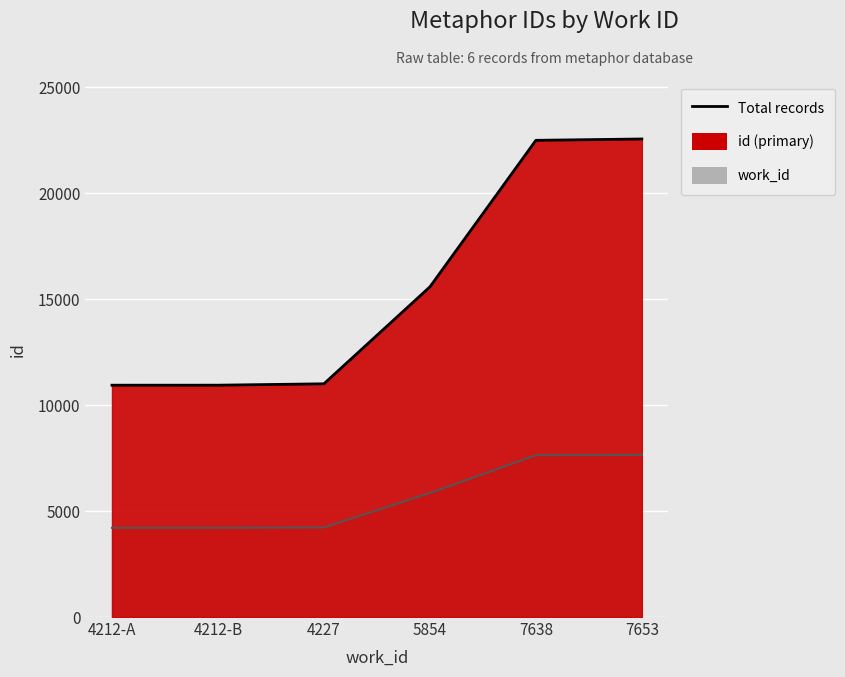

Reading left to right, transcribe all the data shown in this chart.

id (primary): 4212-A=10944	4212-B=10945	4227=11010	5854=15586	7638=22504	7653=22568
work_id: 4212-A=4212	4212-B=4212	4227=4227	5854=5854	7638=7638	7653=7653